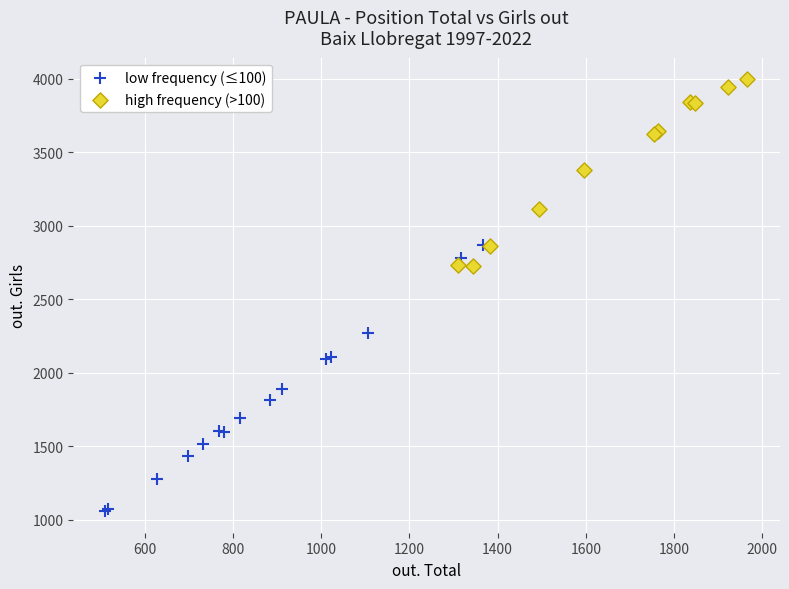

Which series reaches the minimum Y coordinate?

low frequency (≤100)